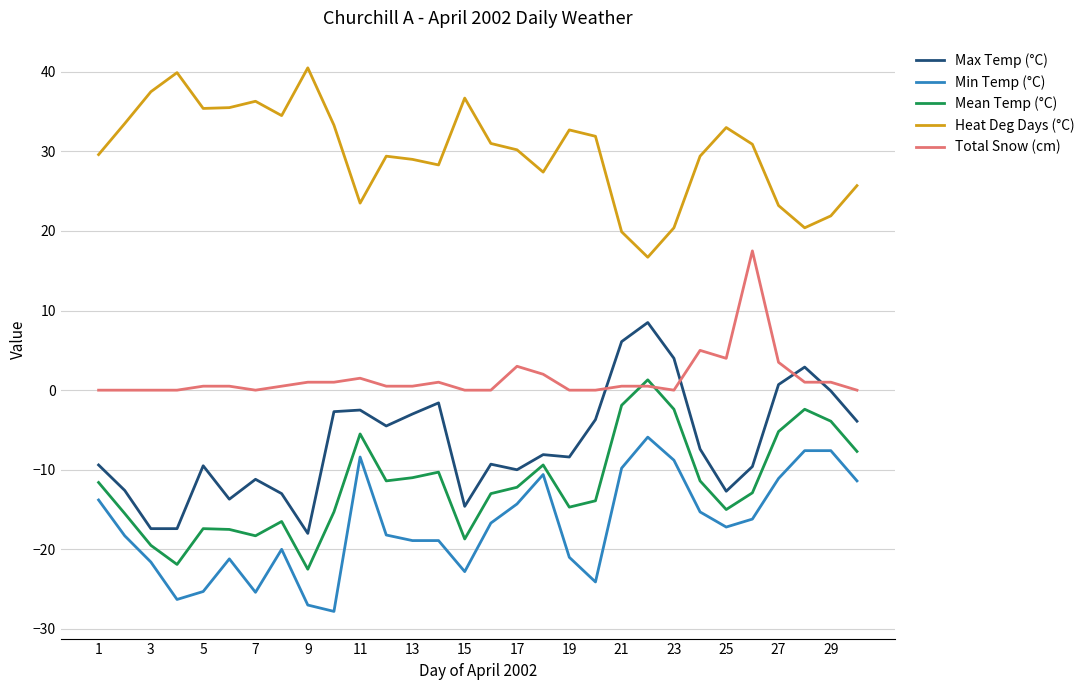

Rank the series by their maximum value, from highest to lowest.

Heat Deg Days (°C), Total Snow (cm), Max Temp (°C), Mean Temp (°C), Min Temp (°C)